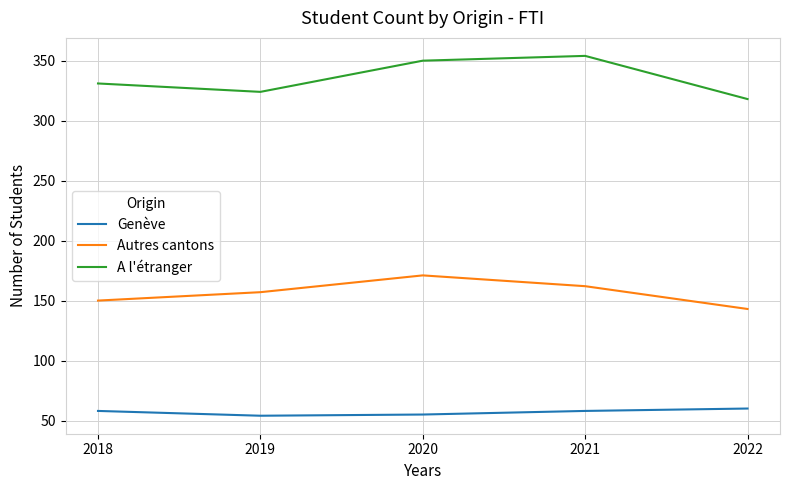

Which series has the widest spread of values?

A l'étranger